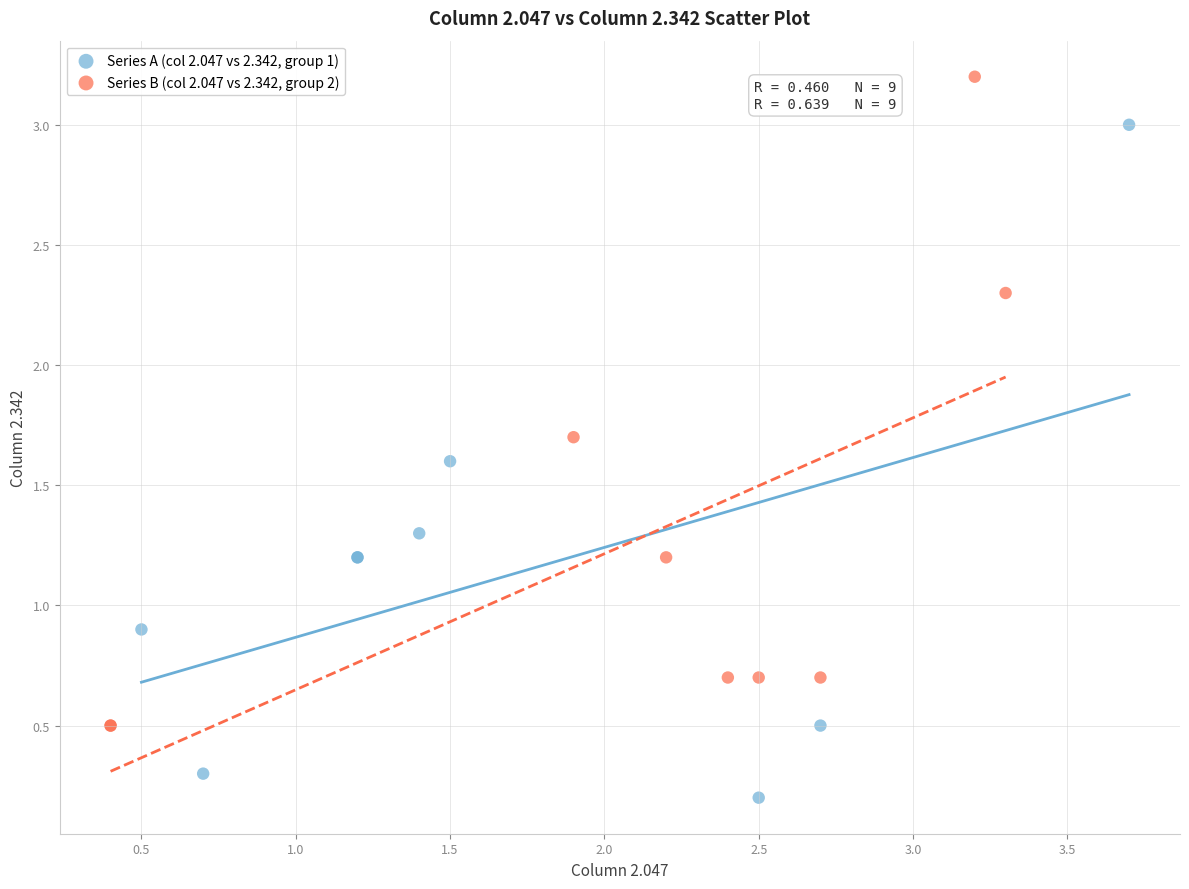

Which series reaches the minimum Y coordinate?

Series A (col 2.047 vs 2.342, group 1)